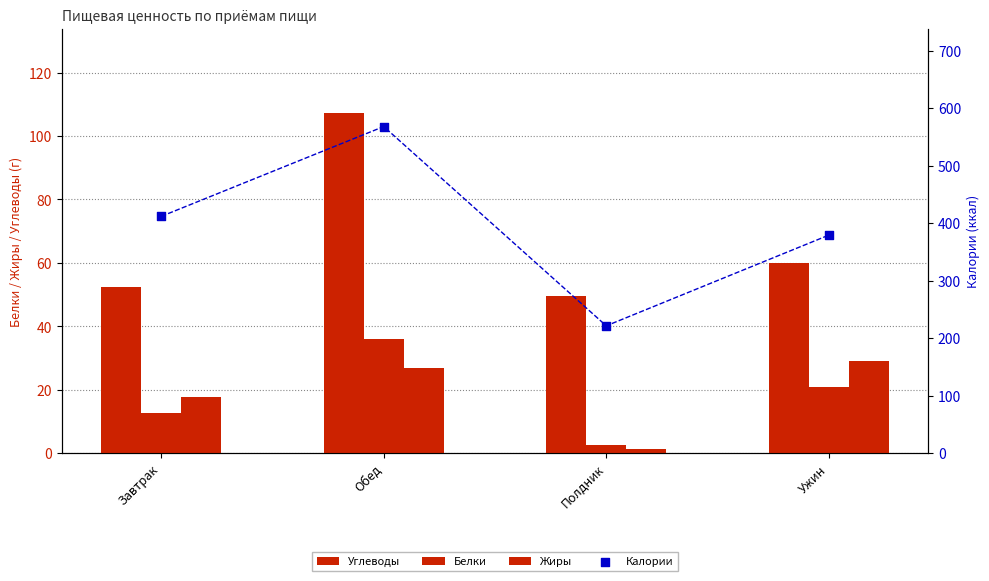

What are all the series names shown in the legend?

Углеводы, Белки, Жиры, Калории